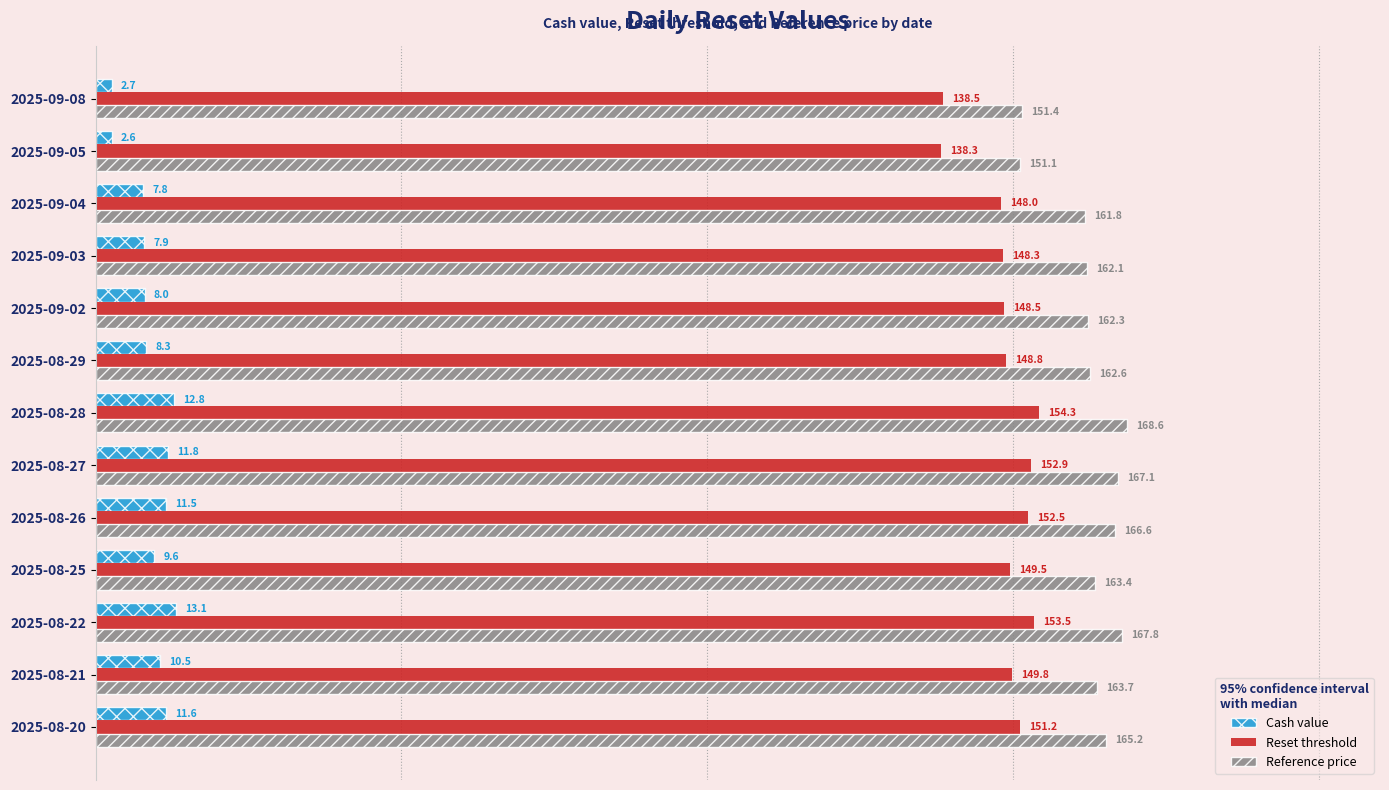

What are all the series names shown in the legend?

Cash value, Reset threshold, Reference price